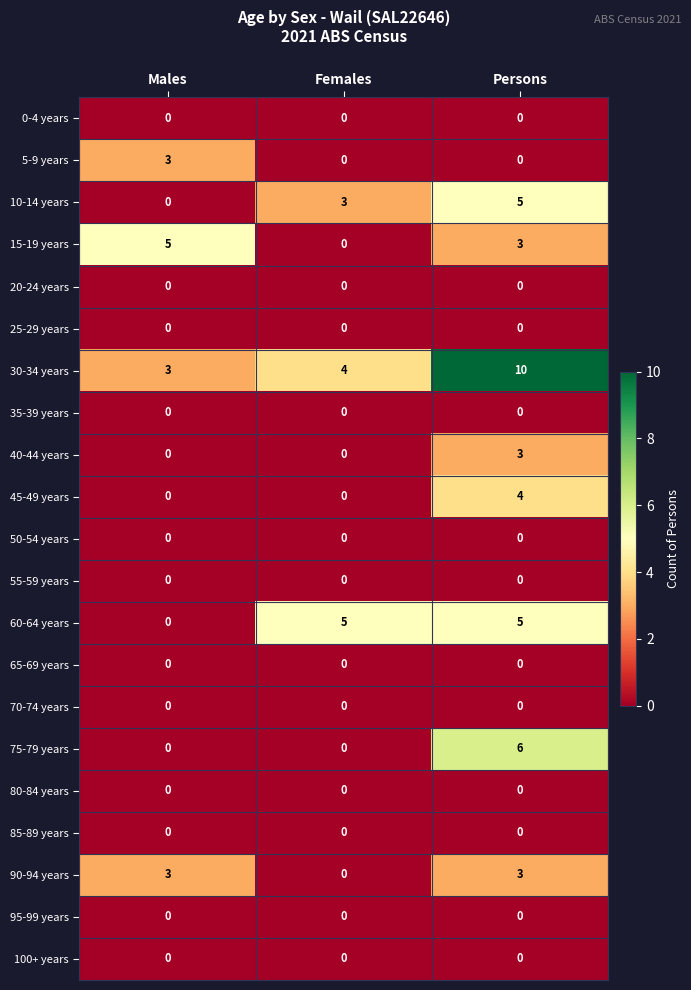

List the labels in order of 30-34 years value, largest first.

Persons, Females, Males